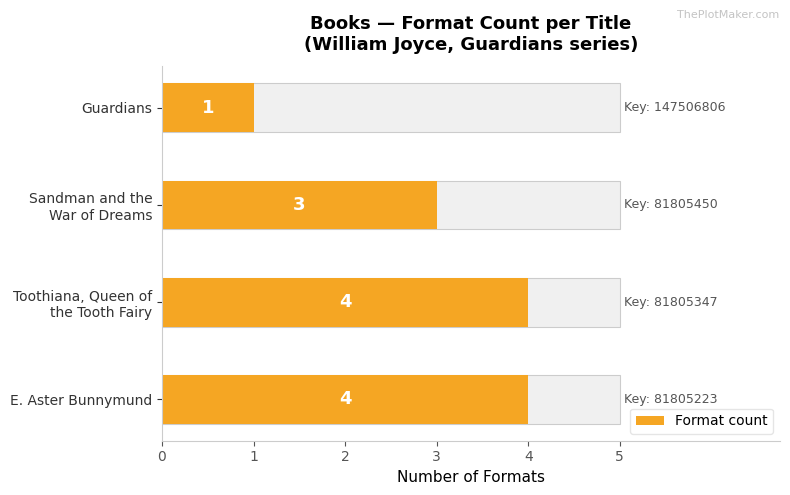

List the labels in order of value, largest first.

E. Aster Bunnymund, Toothiana, Queen of the Tooth Fairy, Sandman and the War of Dreams, Guardians